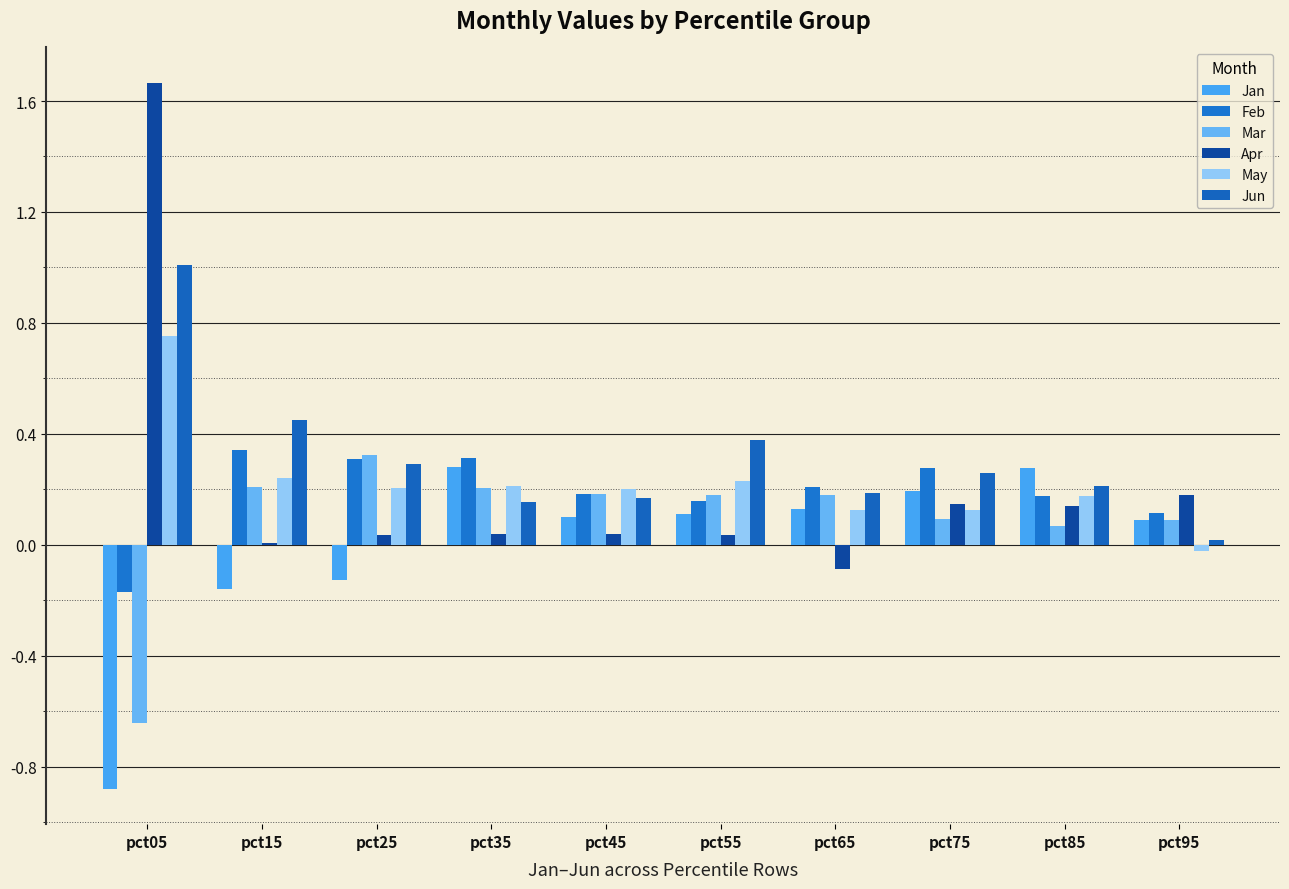

How many distinct data groups are displayed?

6